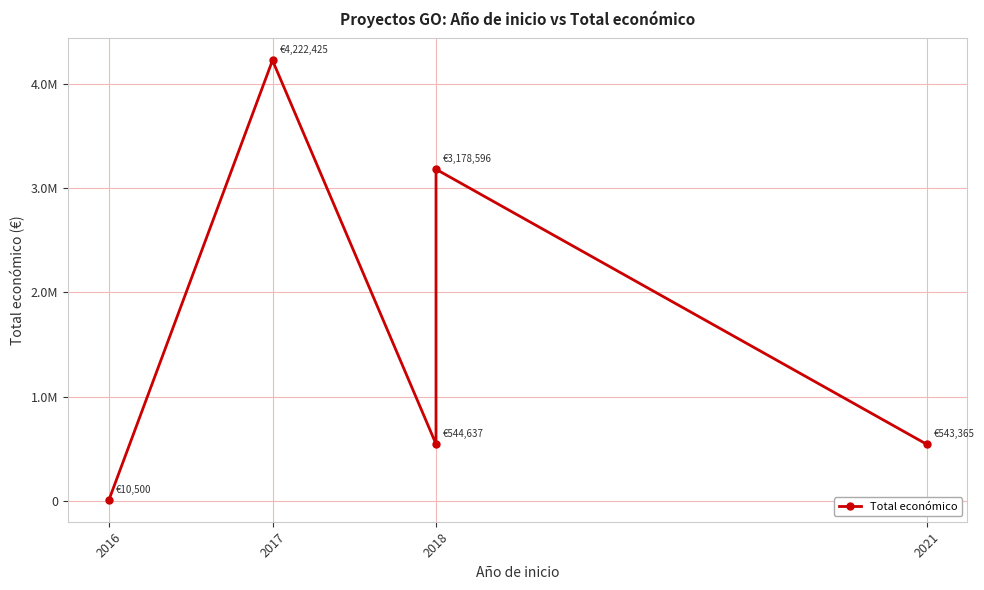

What is the minimum value shown in the chart?

10500